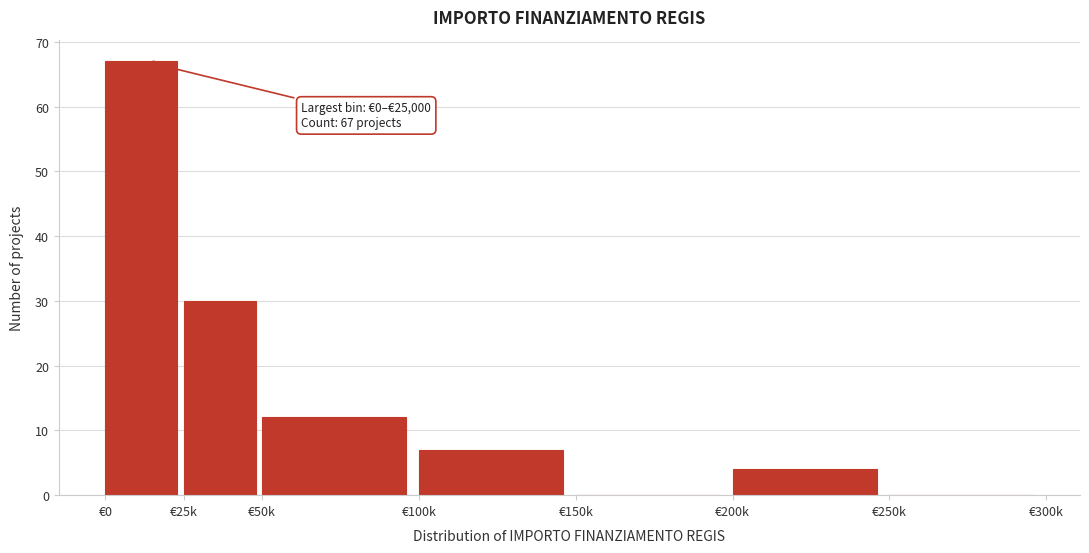

Reading left to right, transcribe all the data shown in this chart.

€0=67	€25k=30	€50k=12	€100k=7	€150k=0	€200k=4	€250k=0